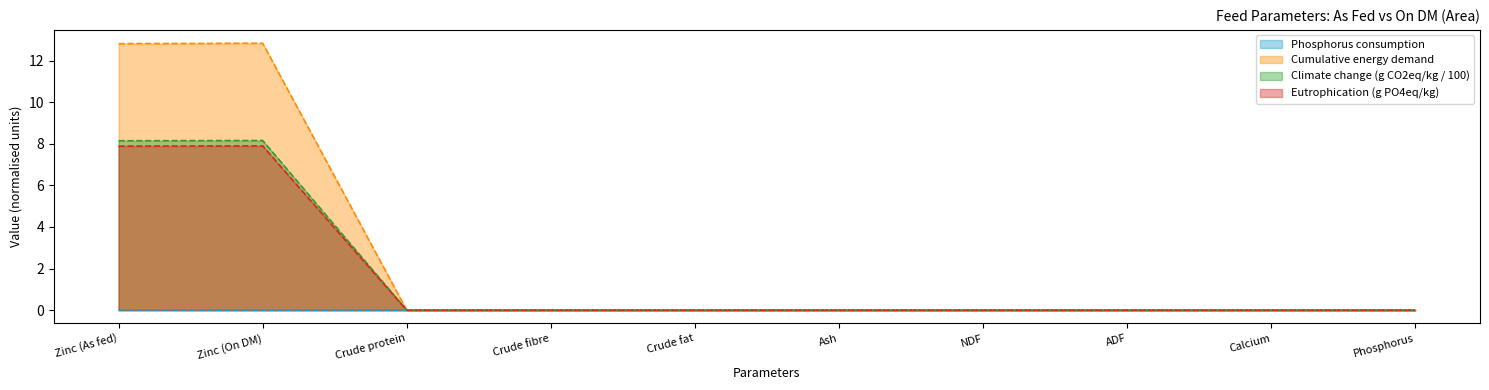

Where is Eutrophication (g PO4eq/kg) nearest to the value 3?

Crude protein